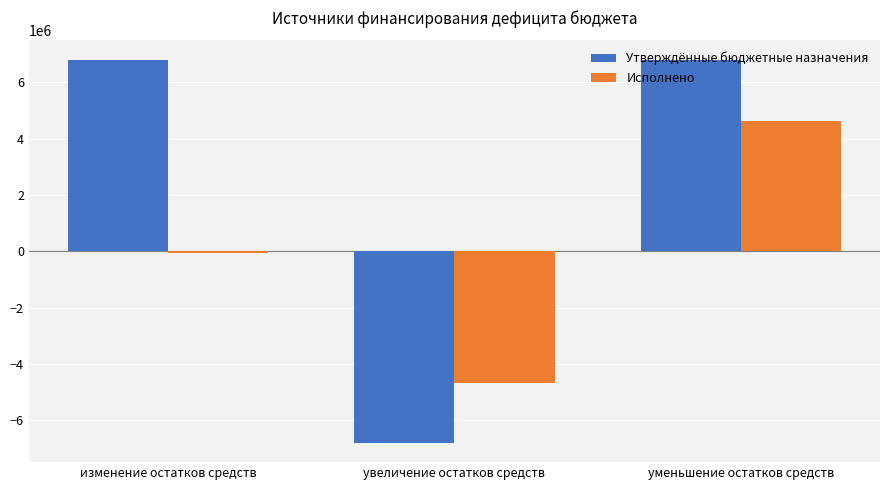

At which label does Исполнено reach its peak?

уменьшение остатков средств